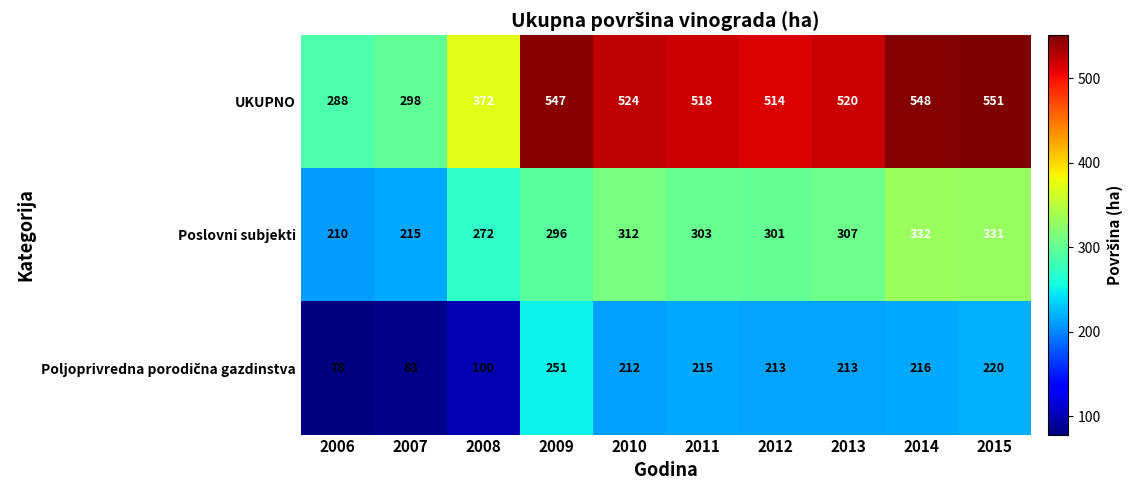

At how many categories does at least one series exceed 290?

9